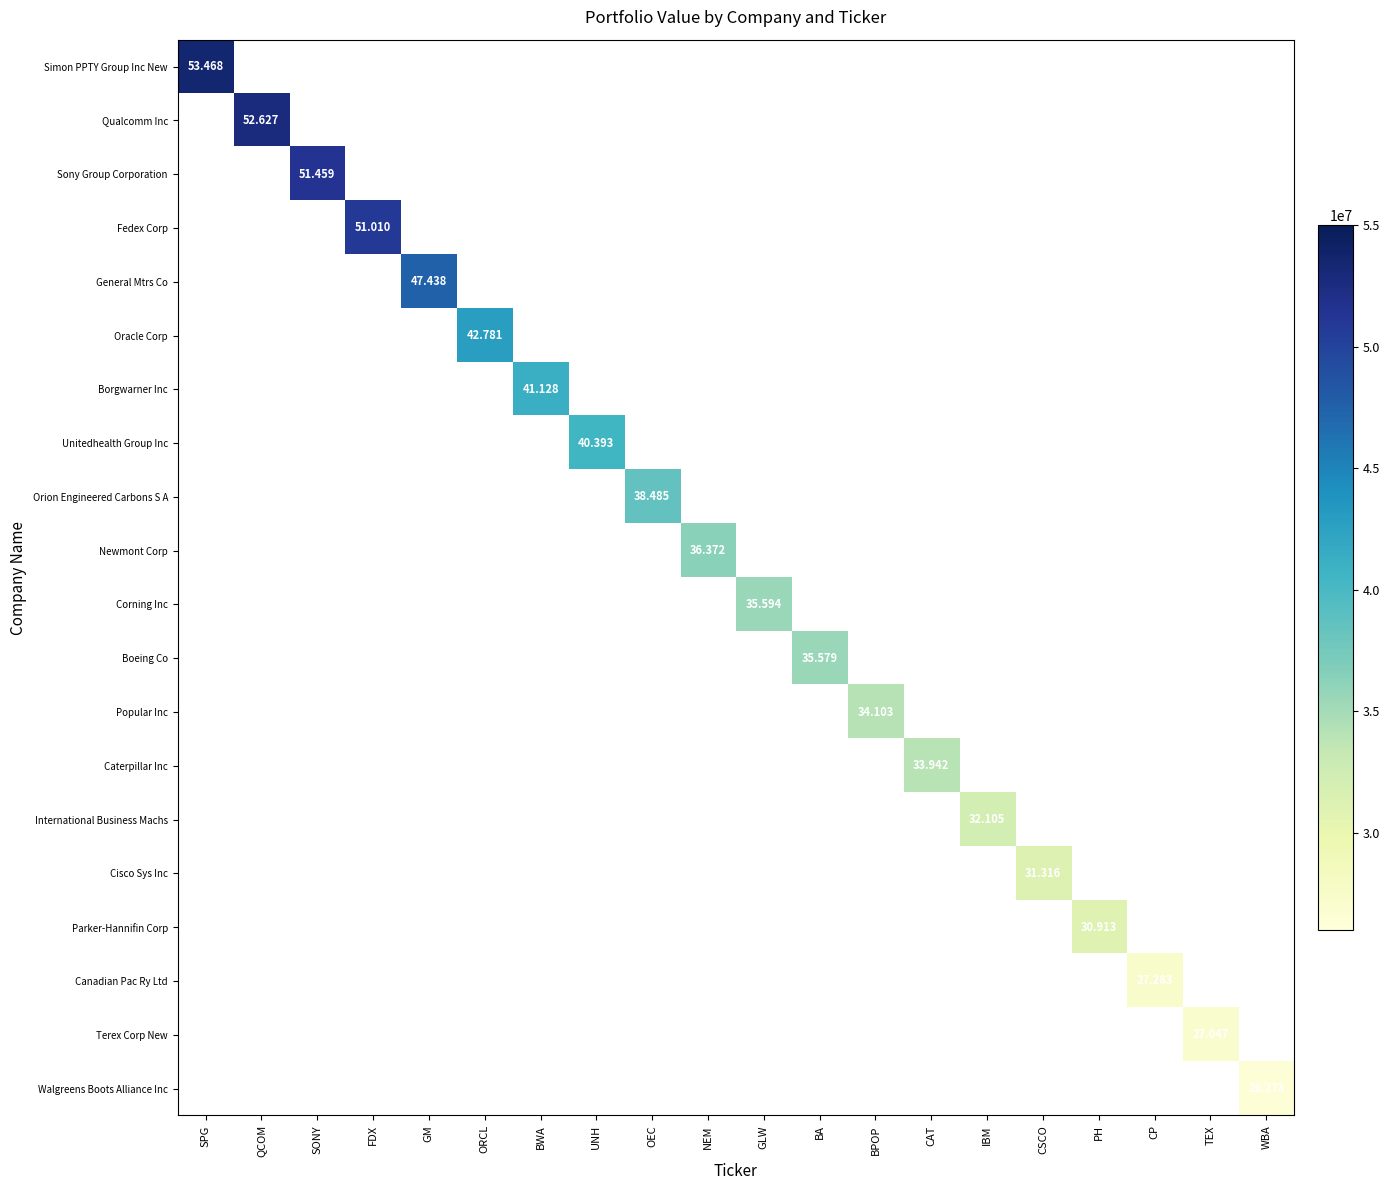

List the series in order of their peak value, lowest first.

Simon PPTY Group Inc New, Qualcomm Inc, Sony Group Corporation, Fedex Corp, General Mtrs Co, Oracle Corp, Borgwarner Inc, Unitedhealth Group Inc, Orion Engineered Carbons S A, Newmont Corp, Corning Inc, Boeing Co, Popular Inc, Caterpillar Inc, International Business Machs, Cisco Sys Inc, Parker-Hannifin Corp, Canadian Pac Ry Ltd, Terex Corp New, Walgreens Boots Alliance Inc